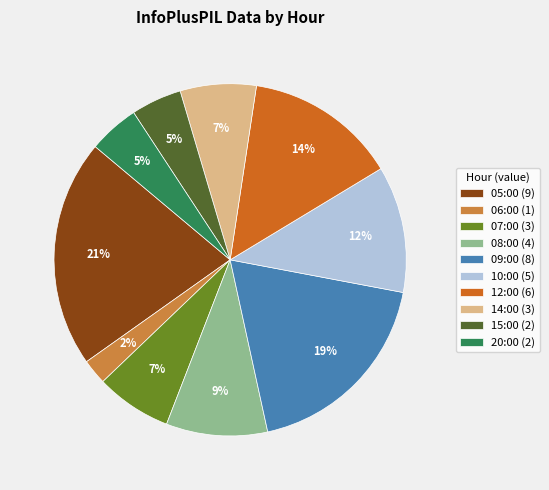

Combined, do 07:00 (3) and 06:00 (1) account for over 50%?

No